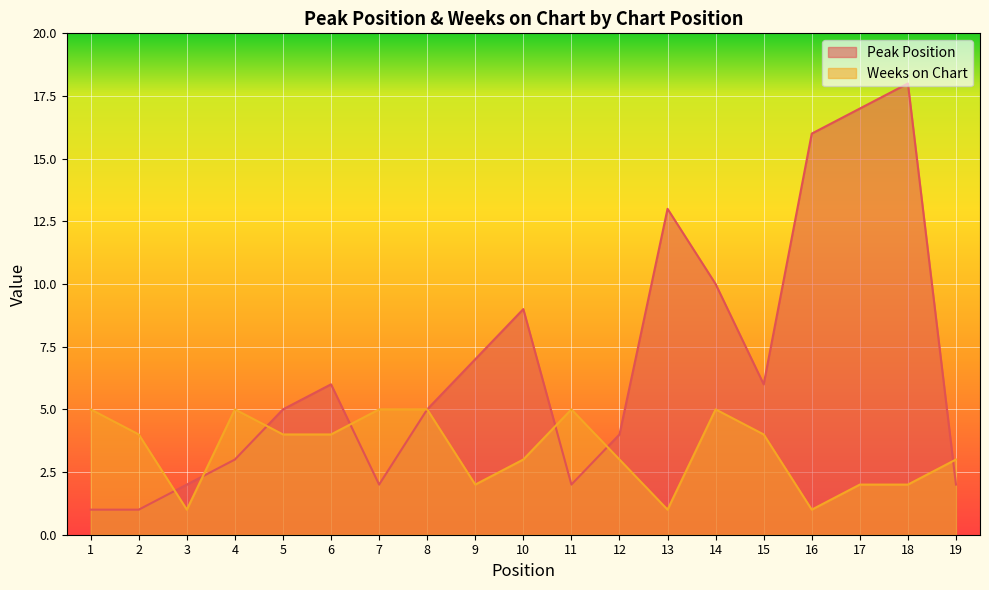

What is the sum of all Peak Position values?

129